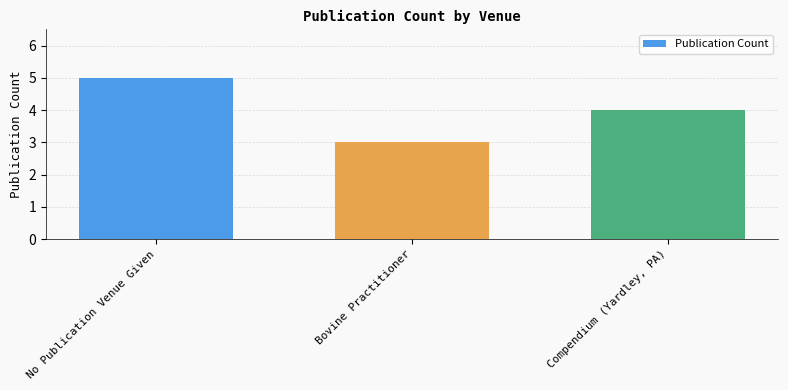

Count the number of data series in this chart.

1